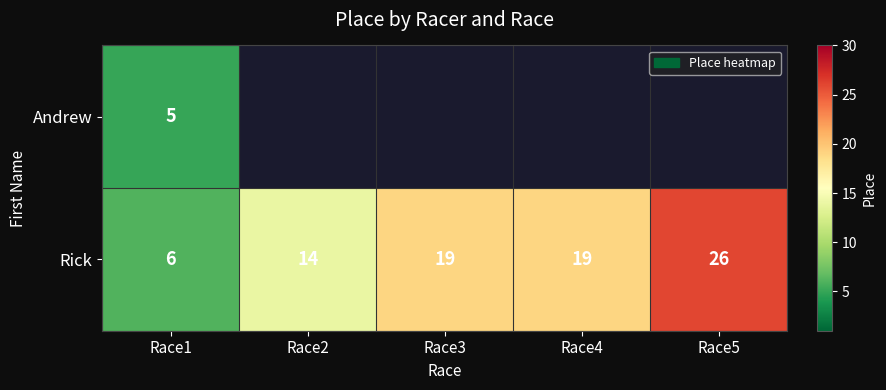

Which category has the lowest value in the Rick series?

Race1